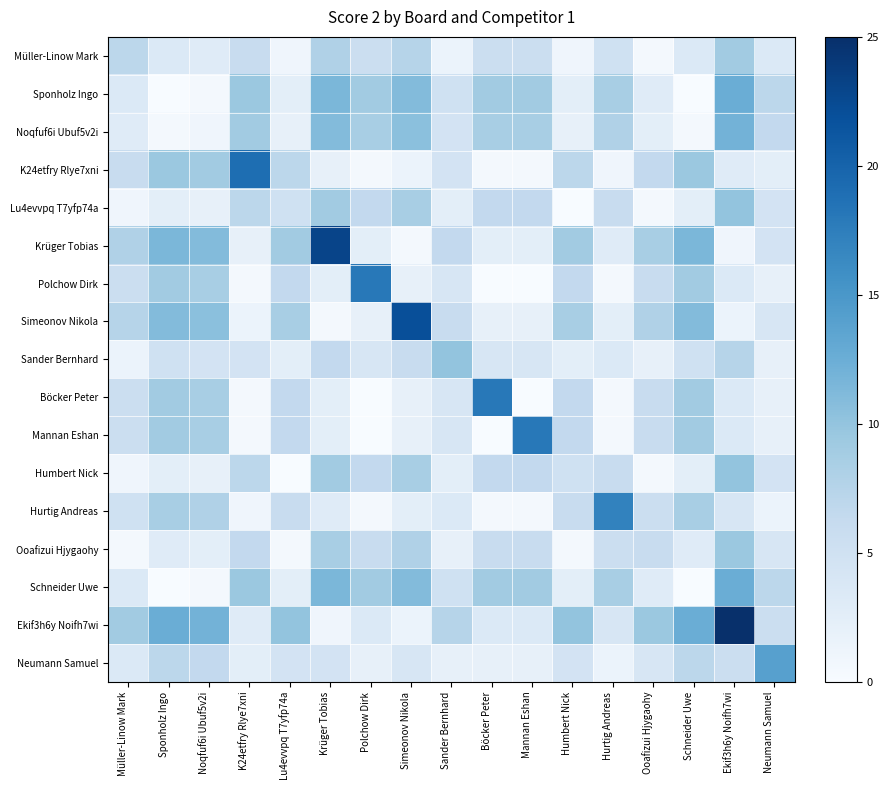

List the series in order of their peak value, lowest first.

Müller-Linow Mark, Ooafizui Hjygaohy, Lu4evvpq T7yfp74a, Sander Bernhard, Humbert Nick, Noqfuf6i Ubuf5v2i, Sponholz Ingo, Schneider Uwe, Neumann Samuel, Hurtig Andreas, Polchow Dirk, Böcker Peter, Mannan Eshan, K24etfry Rlye7xni, Simeonov Nikola, Krüger Tobias, Ekif3h6y Noifh7wi